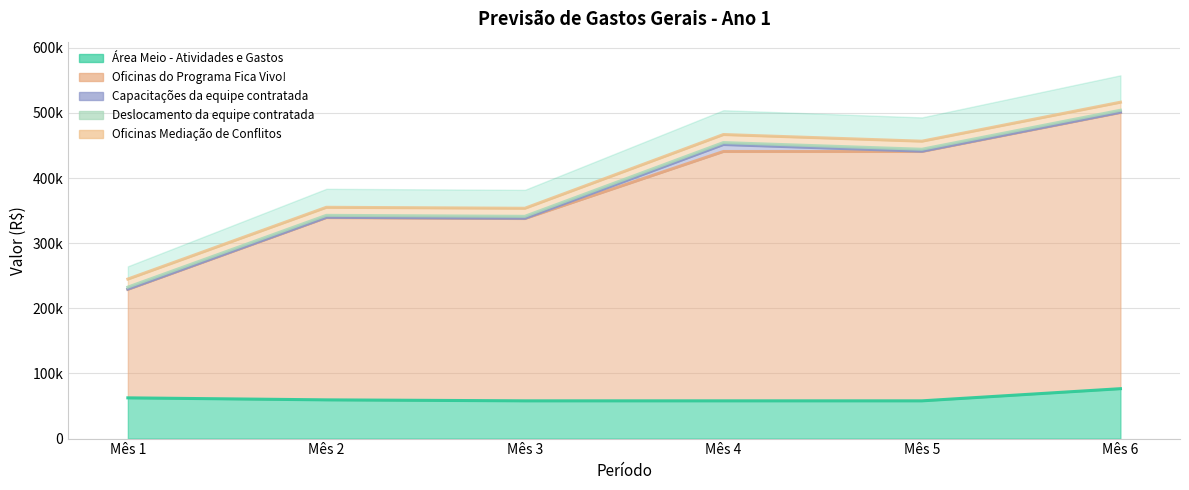

Reading left to right, transcribe all the data shown in this chart.

Área Meio - Atividades e Gastos: Mês 1=62553.5	Mês 2=59453.5	Mês 3=57953.5	Mês 4=57953.5	Mês 5=57953.5	Mês 6=76627.0
Oficinas do Programa Fica Vivo!: Mês 1=166600.0	Mês 2=279900.0	Mês 3=279900.0	Mês 4=382900.0	Mês 5=382900.0	Mês 6=424100.0
Capacitações da equipe contratada: Mês 1=450.0	Mês 2=450.0	Mês 3=450.0	Mês 4=10690.0	Mês 5=450.0	Mês 6=450.0
Deslocamento da equipe contratada: Mês 1=2970.0	Mês 2=2970.0	Mês 3=2970.0	Mês 4=2970.0	Mês 5=2970.0	Mês 6=2970.0
Oficinas Mediação de Conflitos: Mês 1=12360.0	Mês 2=12360.0	Mês 3=12360.0	Mês 4=12360.0	Mês 5=12360.0	Mês 6=12360.0